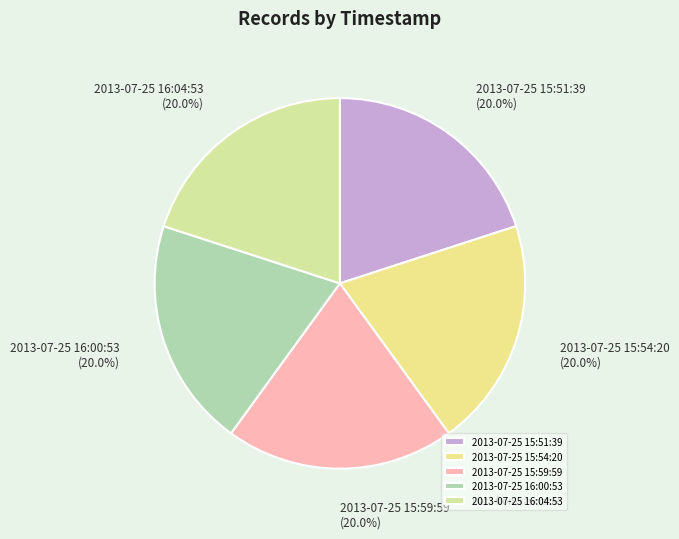

To the nearest percent, what percentage of the pie is 2013-07-25 15:51:39?

20%